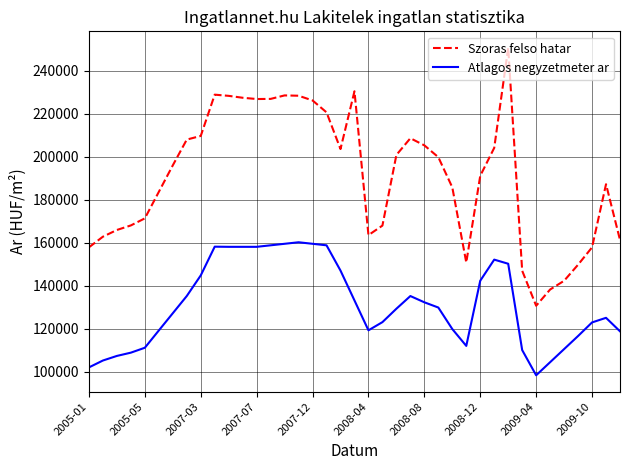

True or false: Atlagos negyzetmeter ar and Szoras felso hatar cross at least once.

False